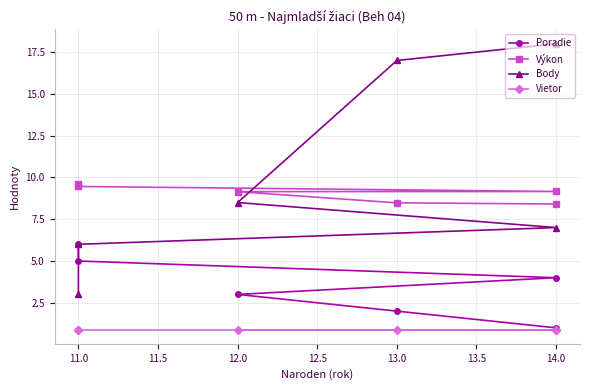

Which series has the widest spread of values?

Body